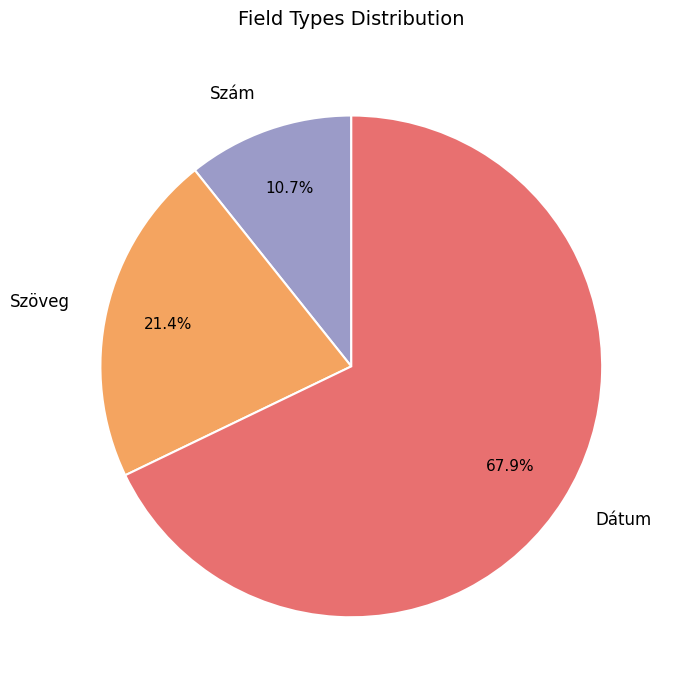

What is the ratio of the value at Szöveg to the value at Szám?

2.0